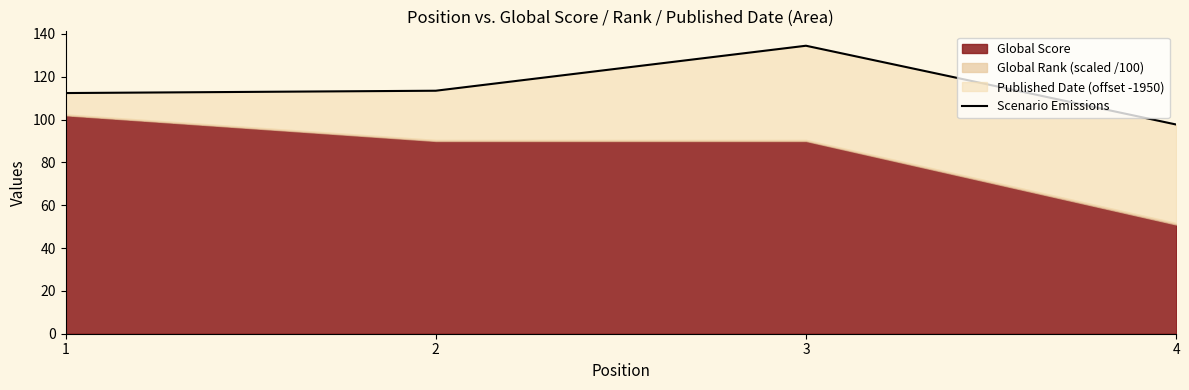

How many interior local peaks (higher than both neighbors) does the data have?

1